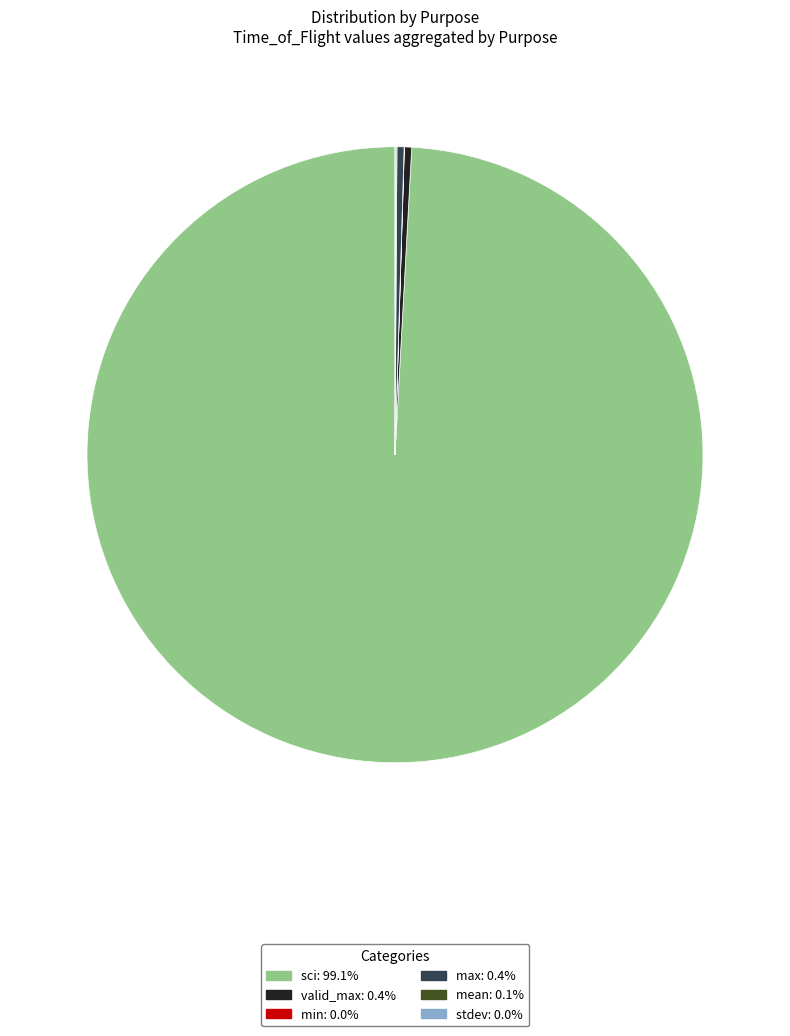

Is sci: 99.1% the majority of the pie?

Yes